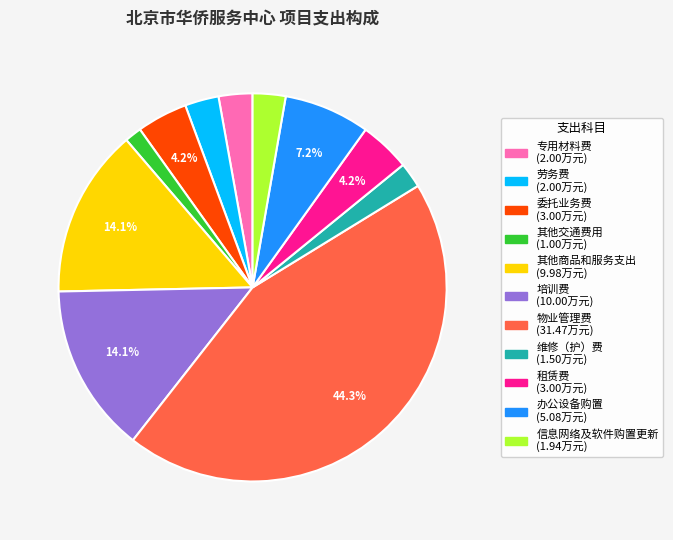

Between 维修（护）费 and 其他商品和服务支出, which is larger?

其他商品和服务支出